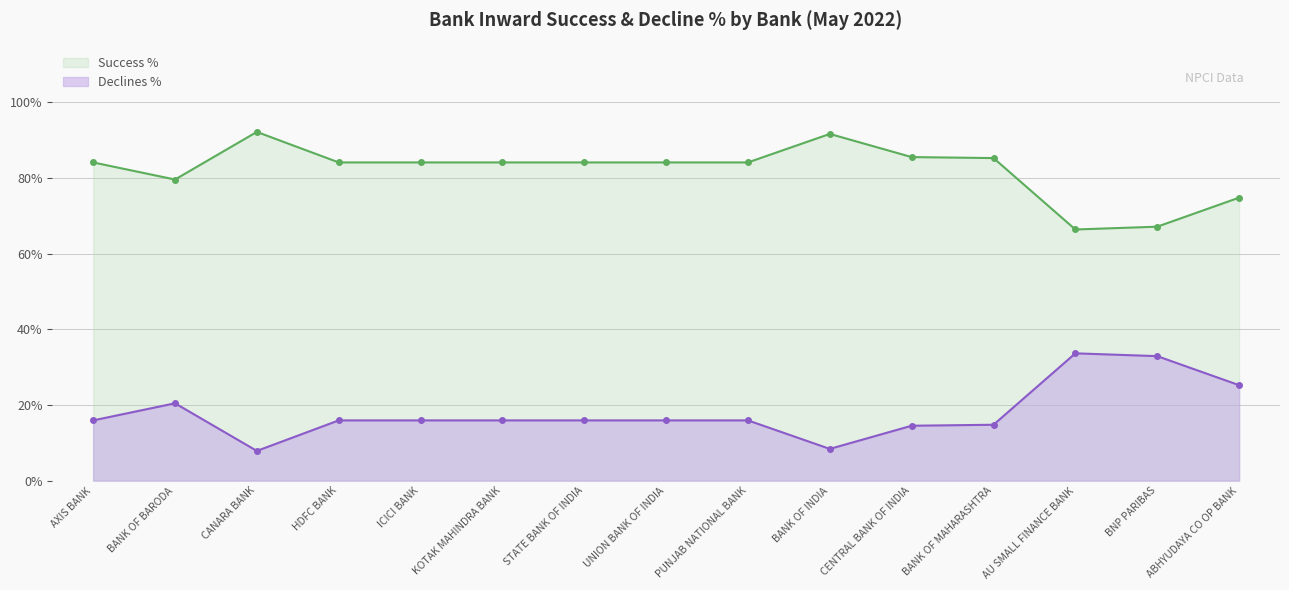

Rank the categories by Success % value from lowest to highest.

AU SMALL FINANCE BANK, BNP PARIBAS, ABHYUDAYA CO OP BANK, BANK OF BARODA, AXIS BANK, HDFC BANK, ICICI BANK, KOTAK MAHINDRA BANK, STATE BANK OF INDIA, UNION BANK OF INDIA, PUNJAB NATIONAL BANK, BANK OF MAHARASHTRA, CENTRAL BANK OF INDIA, BANK OF INDIA, CANARA BANK